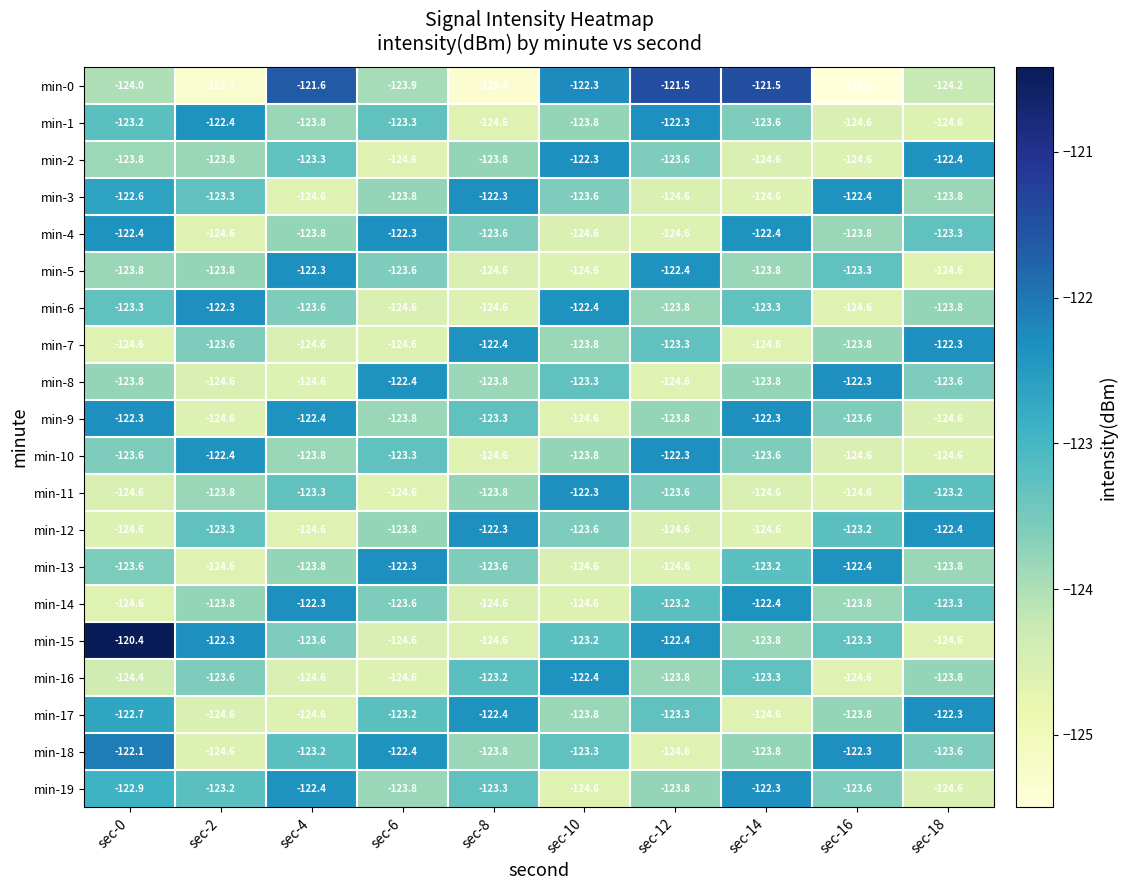

What is the sum of the min-3 values at sec-14 and sec-2?

-247.9